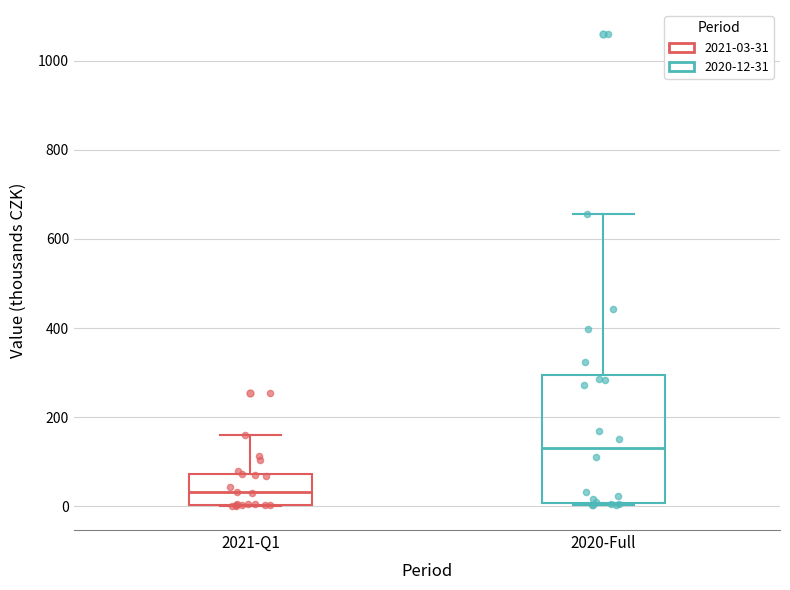

Reading left to right, read every box against the y-axis: the position of its median line, the range the box covers, and the ends of its whiskers. The values are not printed on the chart, so give them approximately, as read against the axis.

2021-Q1: median 40, box 0 to 80, whiskers 0 to 160
2020-Full: median 140, box 0 to 300, whiskers 0 (just below the box's lower edge) to 660